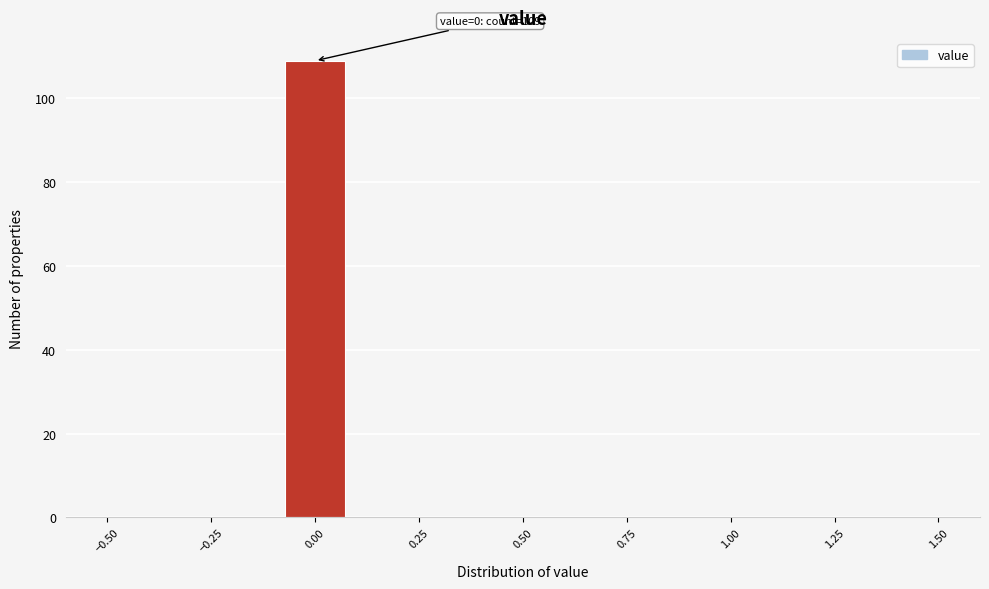

Read against the x-axis, roughly where is the centre of the tallest bar?

0.00